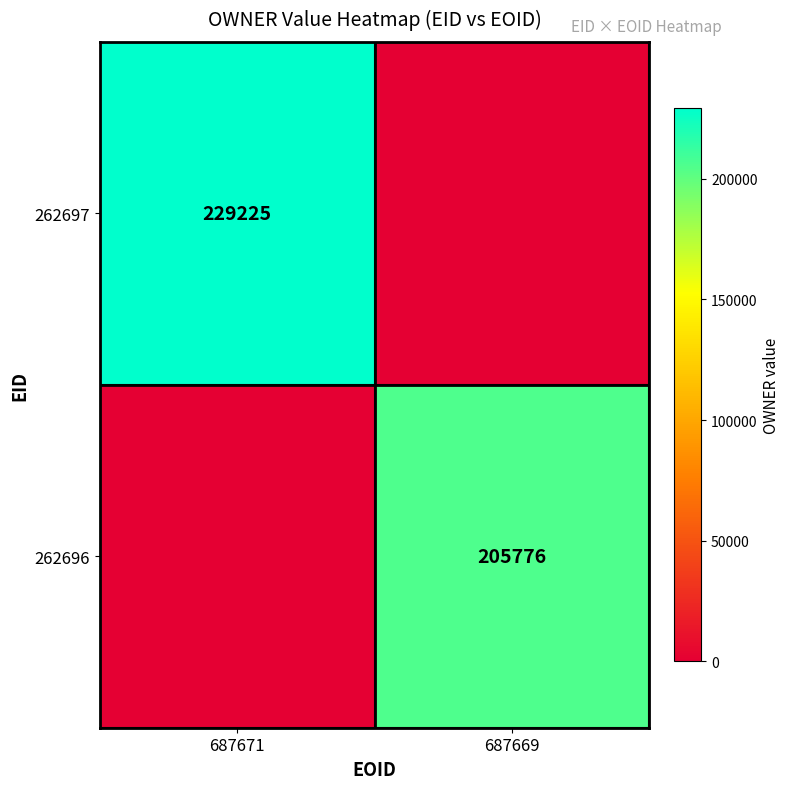

At which category does the chart reach its minimum across all series?

687669